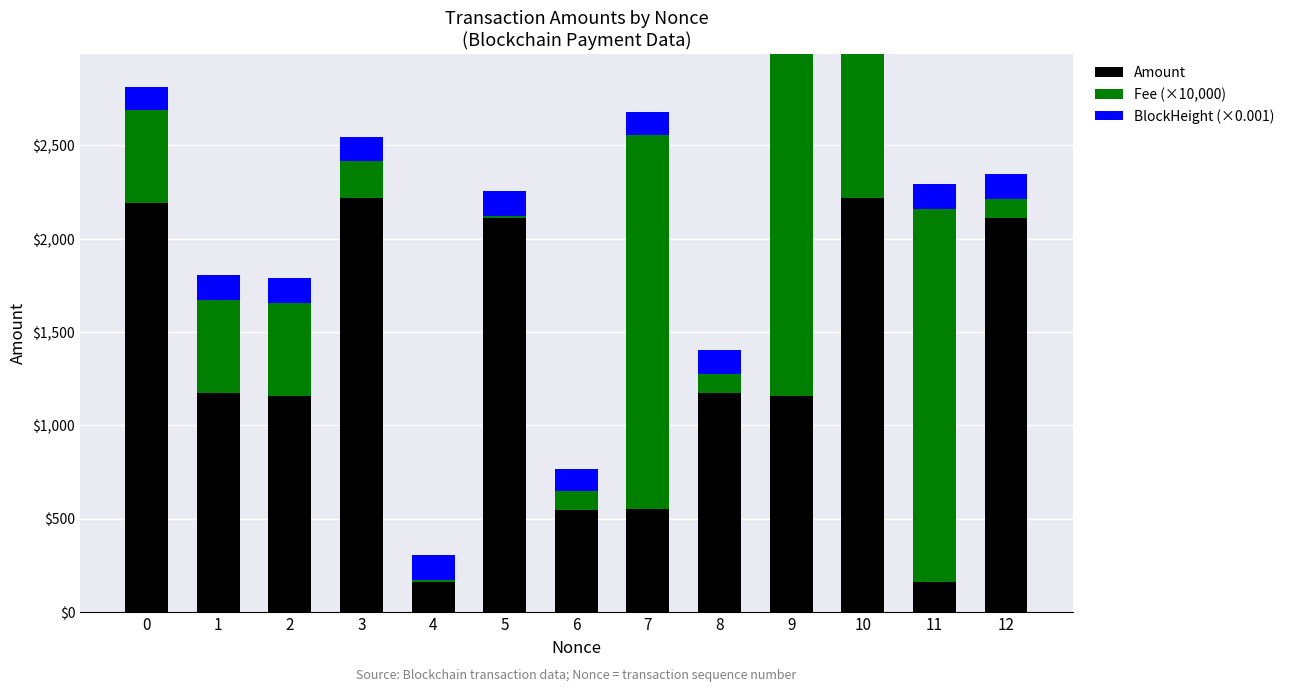

What is the spread (max minus min) of values at 2?

1026.8